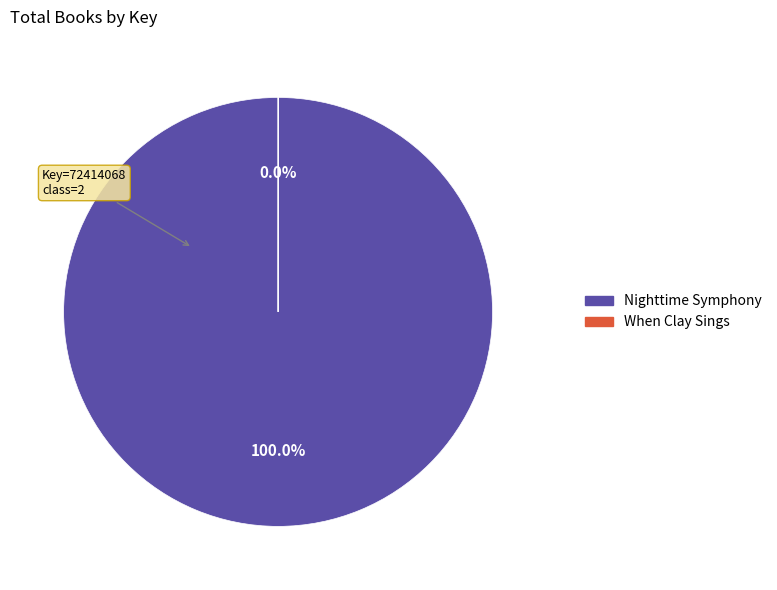

What is the ratio of the value at Nighttime Symphony to the value at When Clay Sings?

12598.1